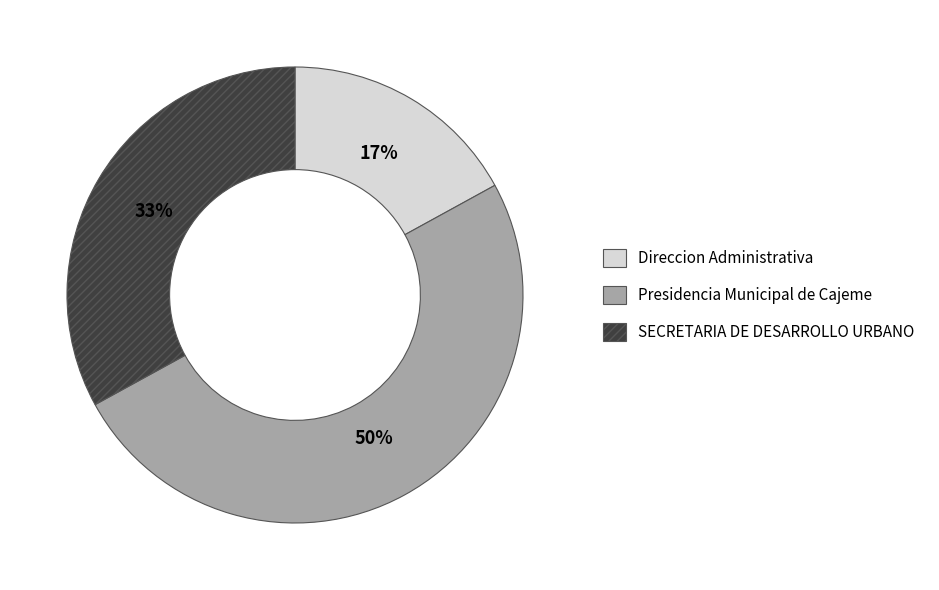

True or false: Presidencia Municipal de Cajeme accounts for 50% of the total.

True